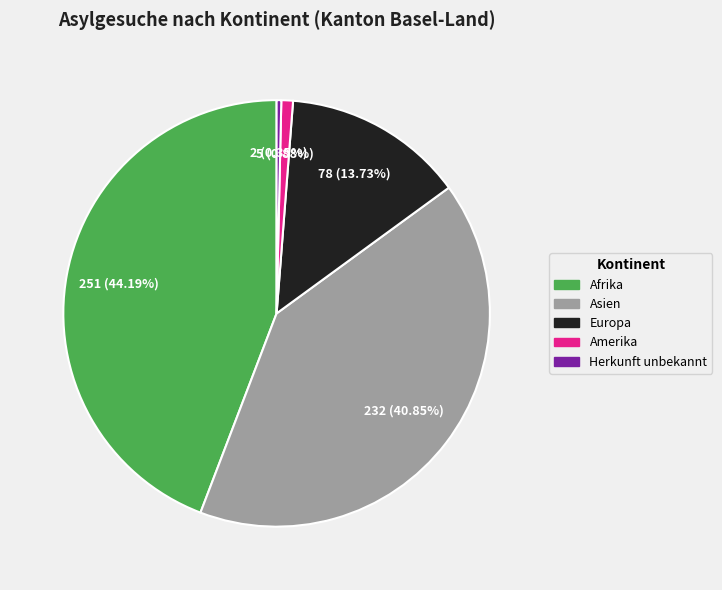

To the nearest percent, what percentage of the pie is Europa?

14%